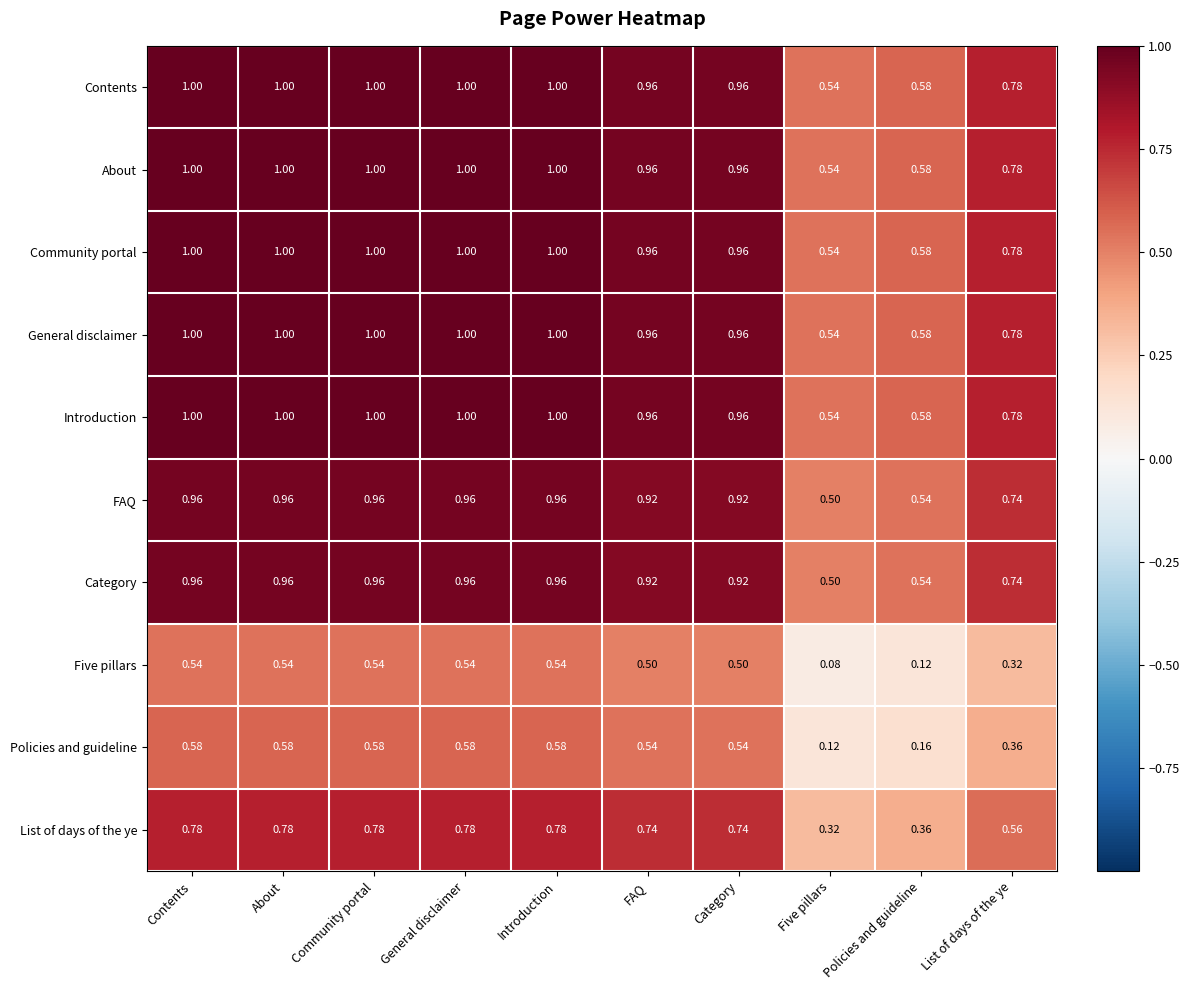

Is the value of Community portal at Policies and guideline greater than the value of Introduction at Introduction?

No